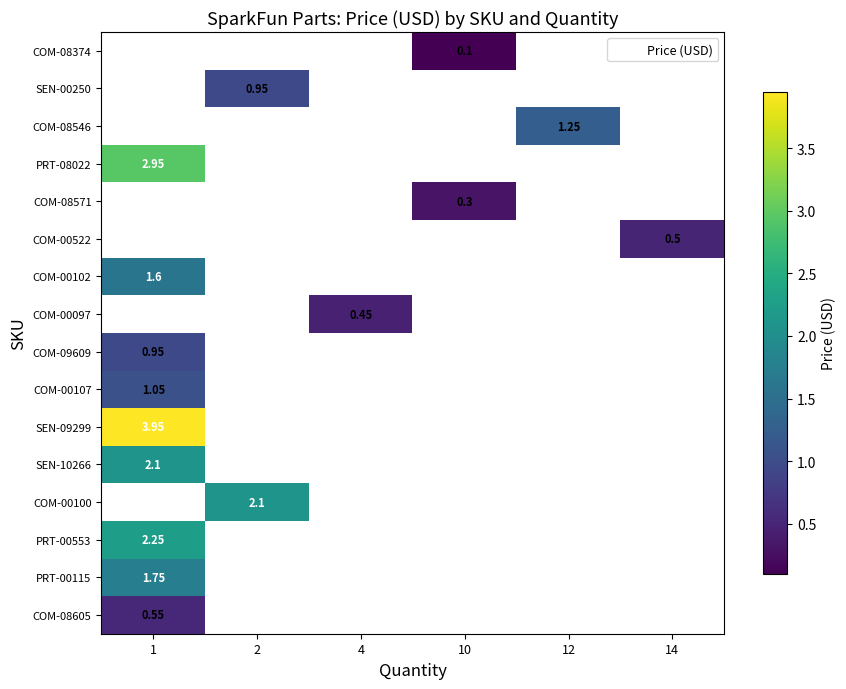

Which has a higher value, 4 or 14?

14